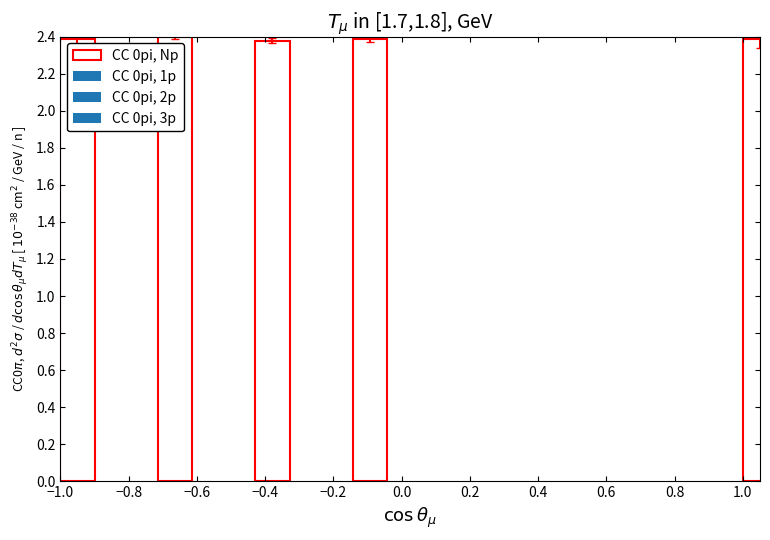

What is the sum of all values?

11.9